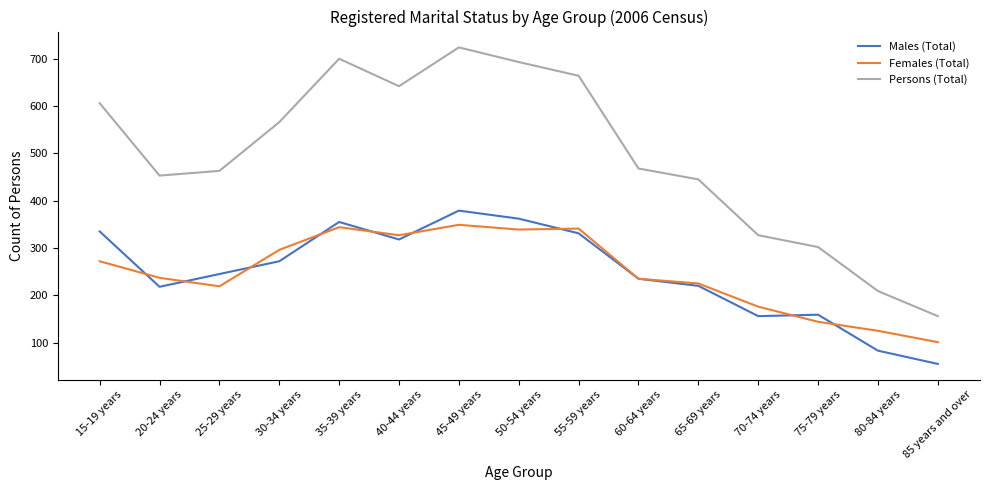

True or false: Persons (Total) and Females (Total) cross at least once.

False